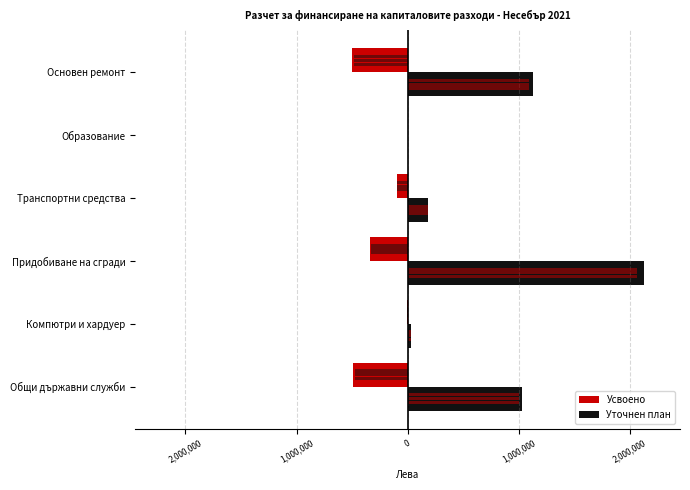

What are all the series names shown in the legend?

Усвоено, Уточнен план